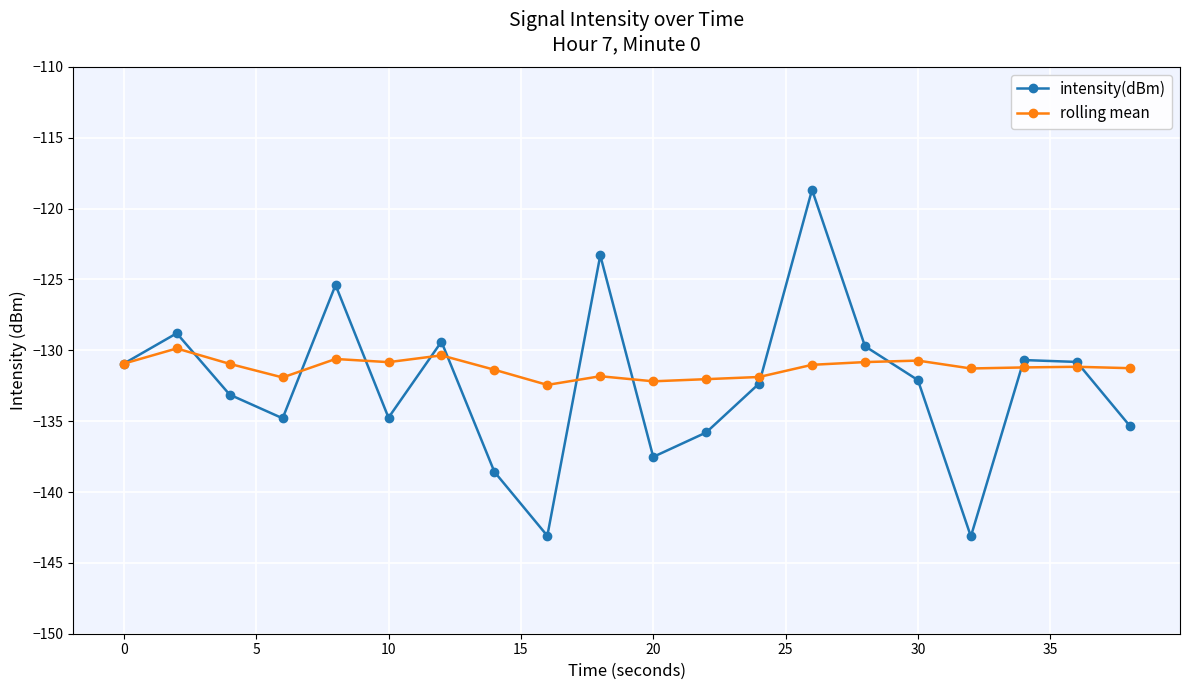

How many interior local valleys does the intensity(dBm) series have?

5